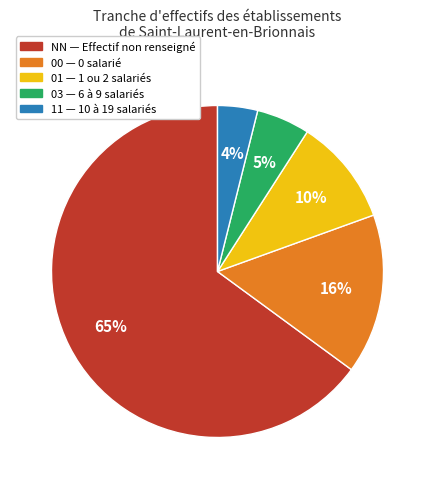

Is there any slice that represents more than half of the pie?

Yes